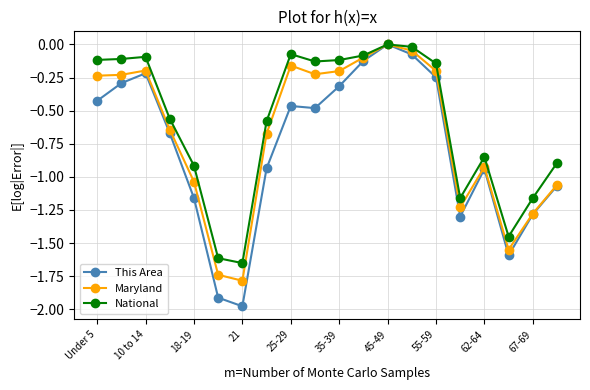

How many data points does each series have?

20